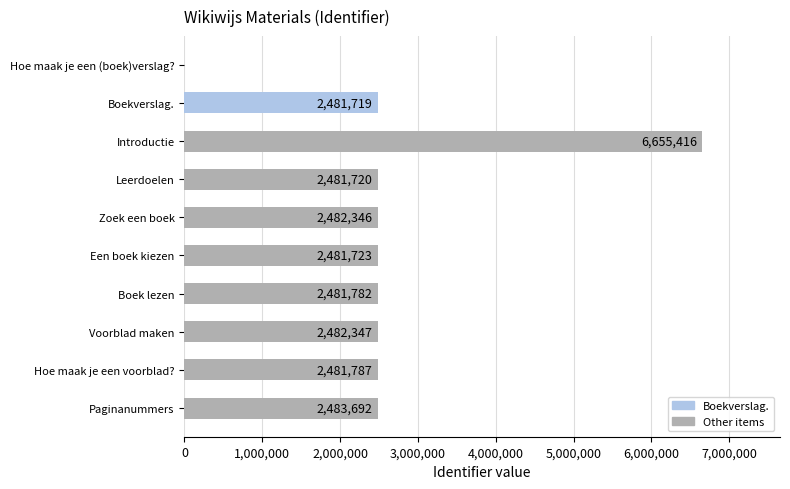

What is the sum of all values?

26512532